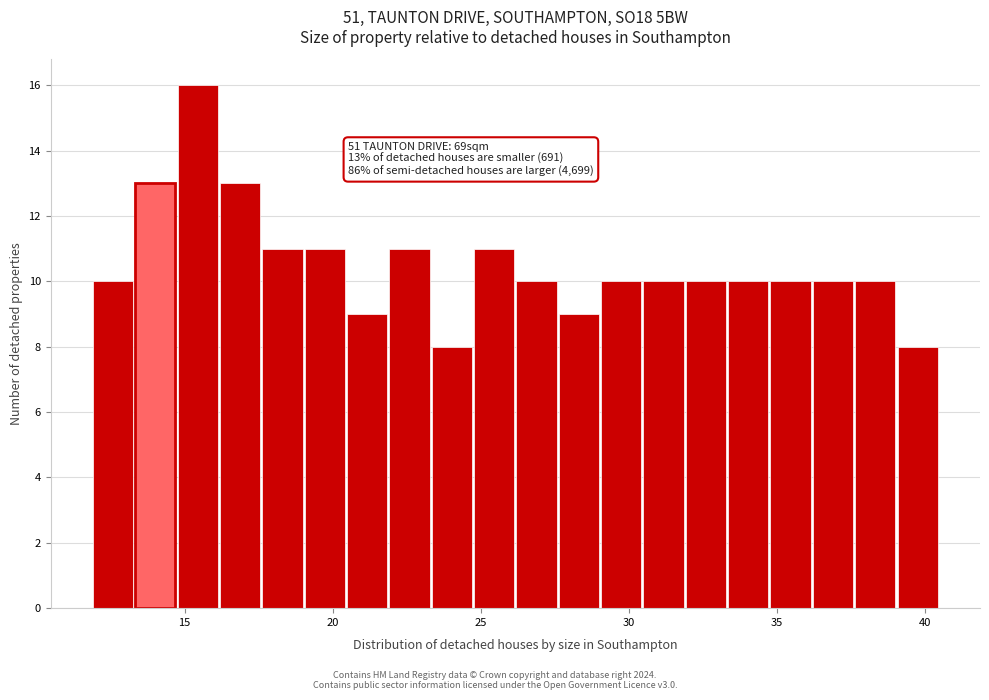

Read against the x-axis, roughly where is the centre of the tallest bar?

15.5